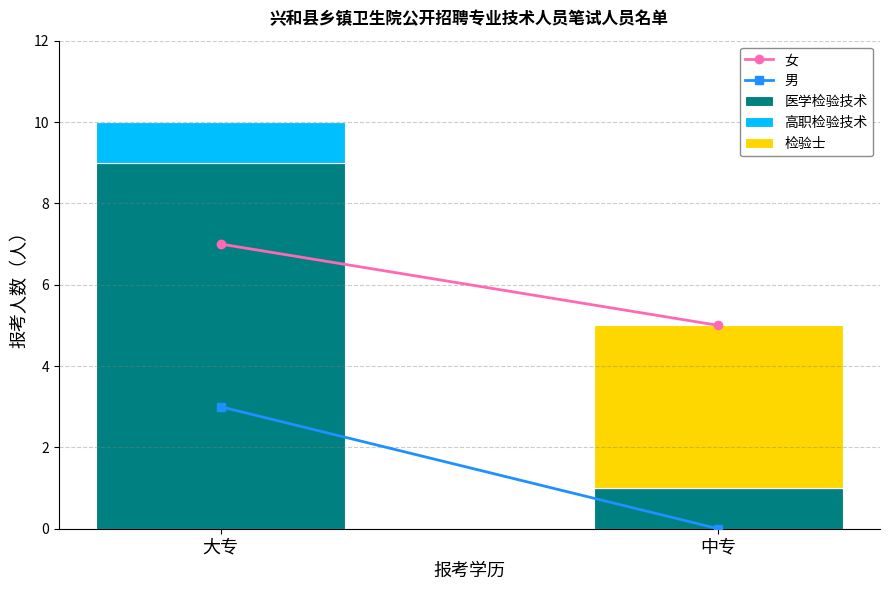

True or false: 医学检验技术 has a value of 9 at 大专.

True